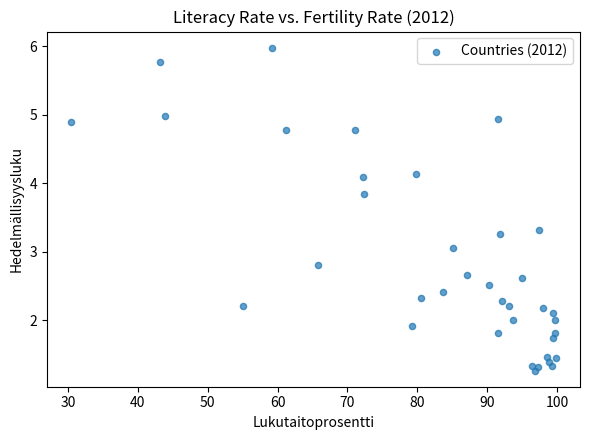

What is the range of X values (max minus min)?

69.4